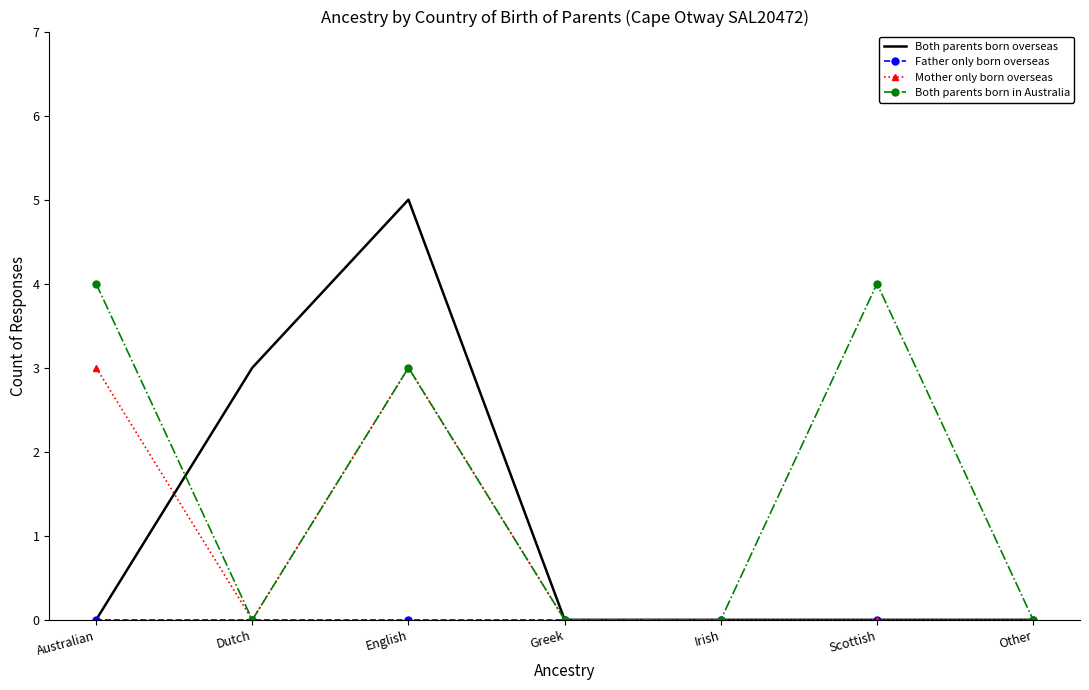

Where is the first local maximum for Mother only born overseas?

English